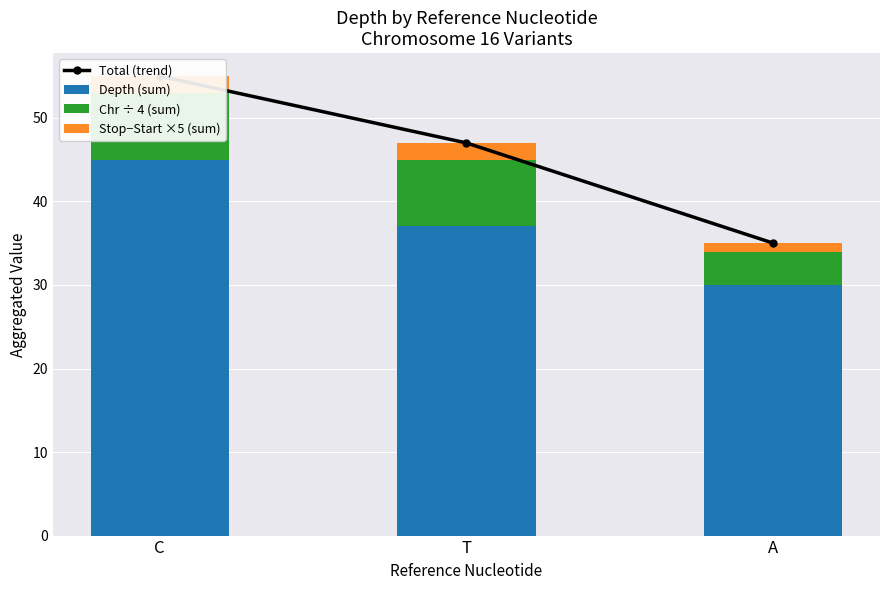

At A, list the series in order from largest to smallest.

Total (trend), Depth (sum), Chr ÷ 4 (sum), Stop−Start ×5 (sum)